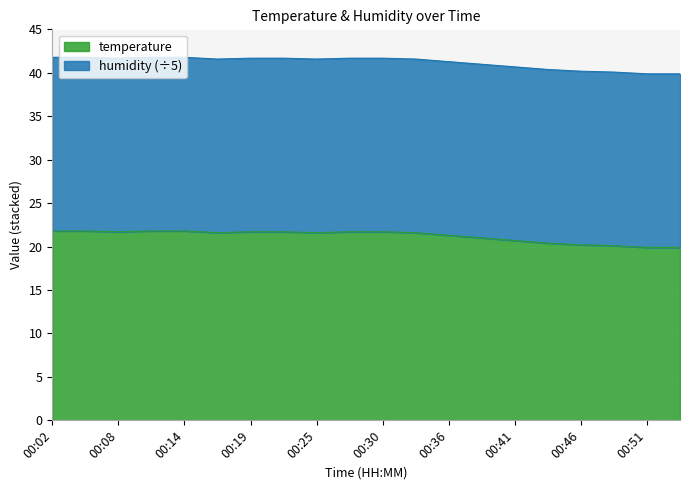

What is the value of the 10th point from the left?

21.7